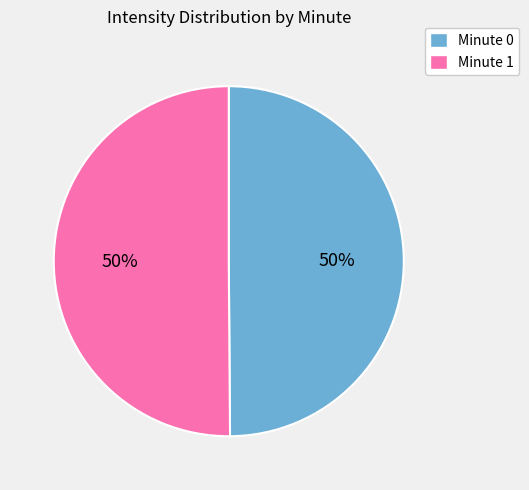

How many slices are in this pie chart?

2